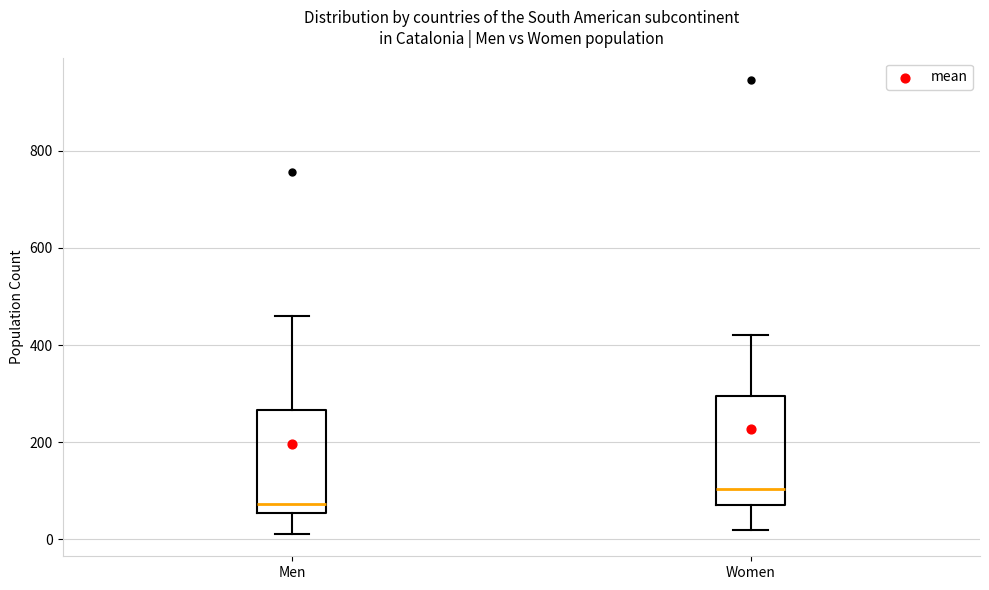

Which box's median line is the highest?

Women